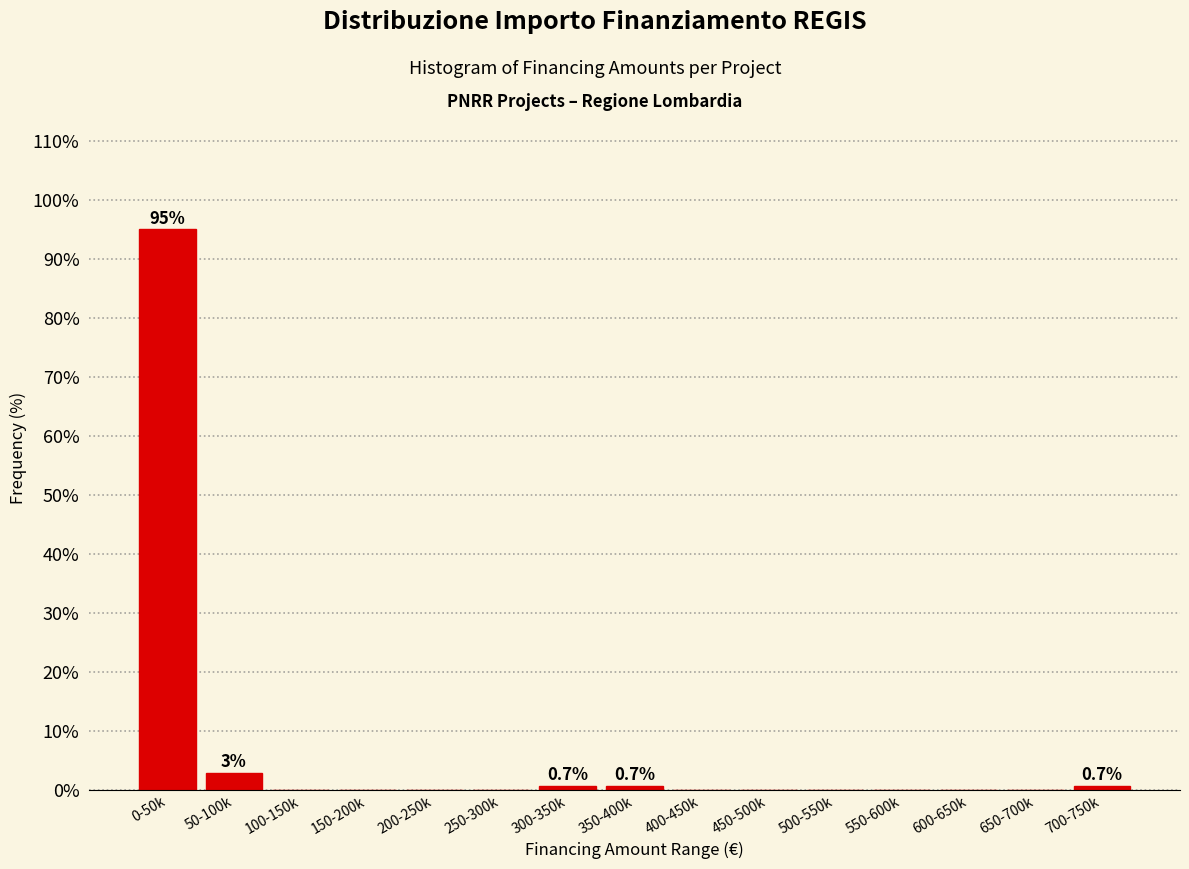

Reading left to right, extract all data points from this chart.

0-50k=95.1	50-100k=2.8	100-150k=0.0	150-200k=0.0	200-250k=0.0	250-300k=0.0	300-350k=0.7	350-400k=0.7	400-450k=0.0	450-500k=0.0	500-550k=0.0	550-600k=0.0	600-650k=0.0	650-700k=0.0	700-750k=0.7